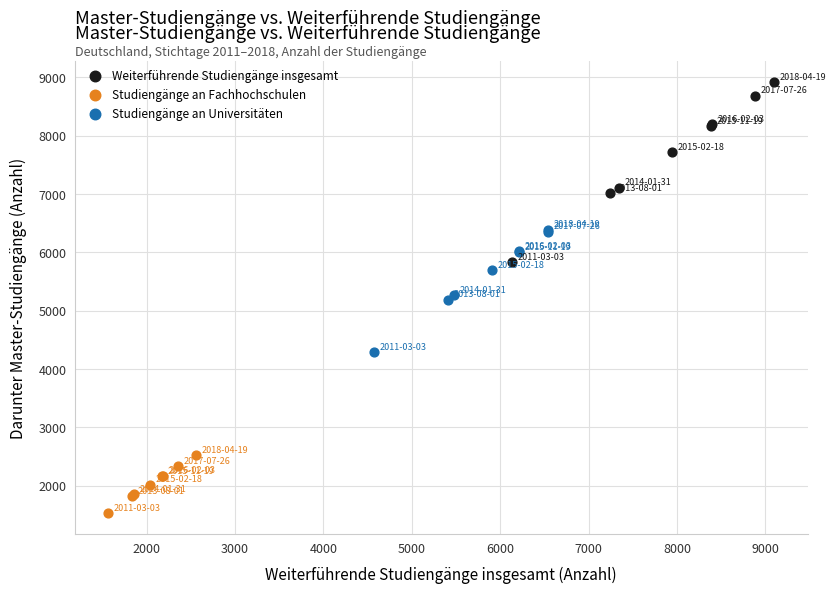

Which series contains the highest Y value?

Weiterführende Studiengänge insgesamt